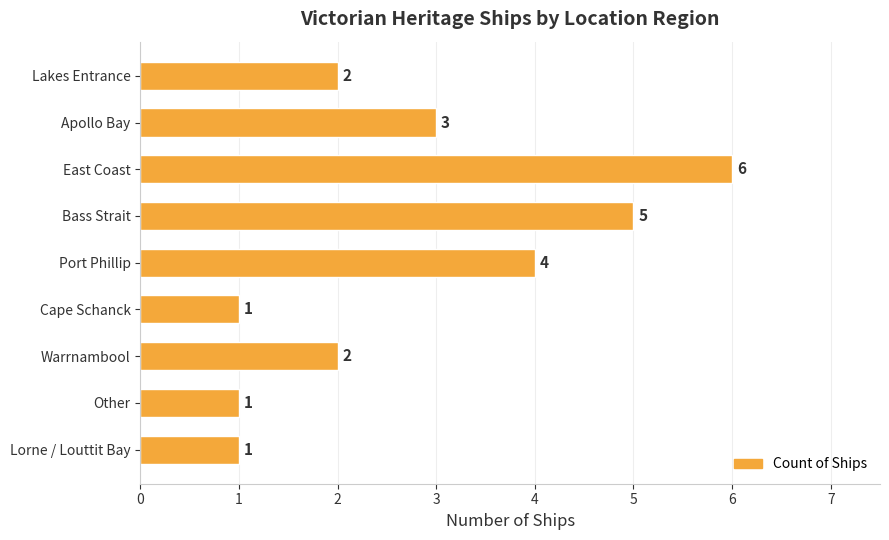

How many bars are there in total?

9